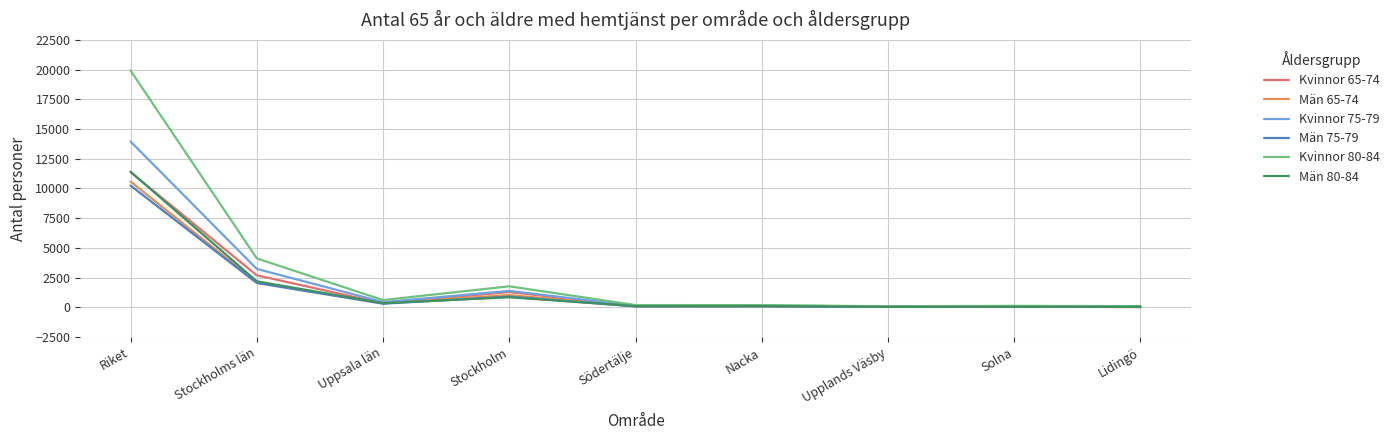

True or false: Kvinnor 80-84 has a value of 609 at Uppsala län.

True